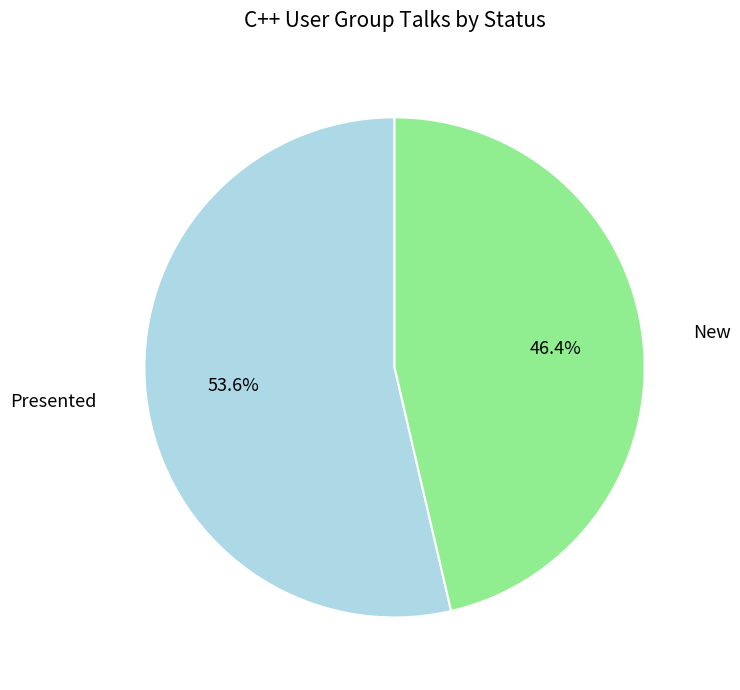

Which has a higher value, New or Presented?

Presented